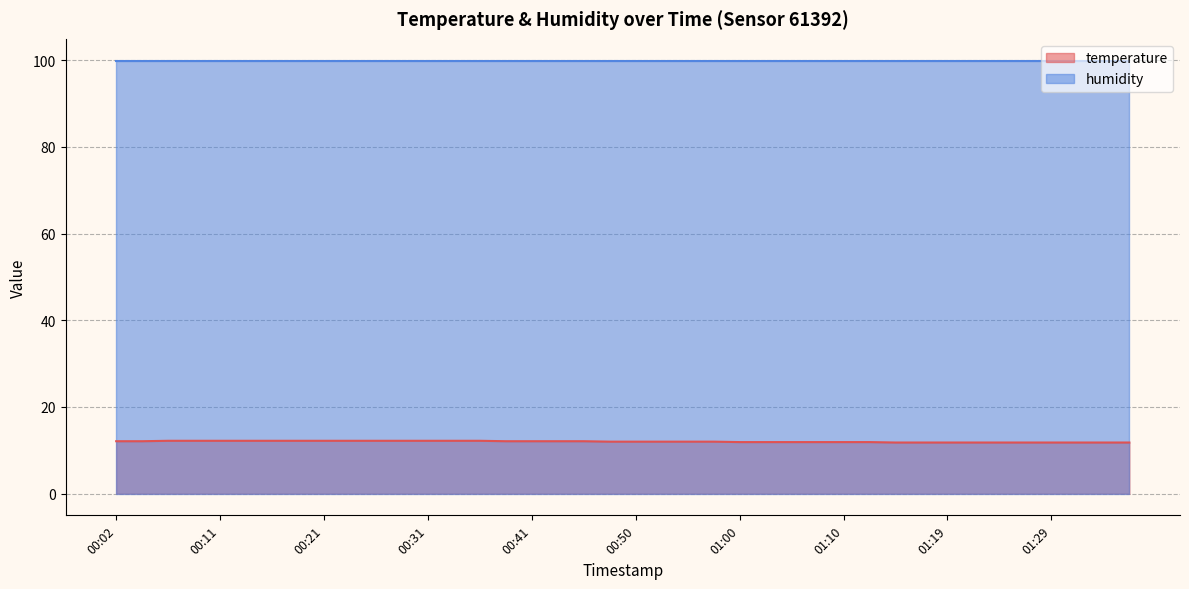

Where is the data nearest to the value 12?

00:48